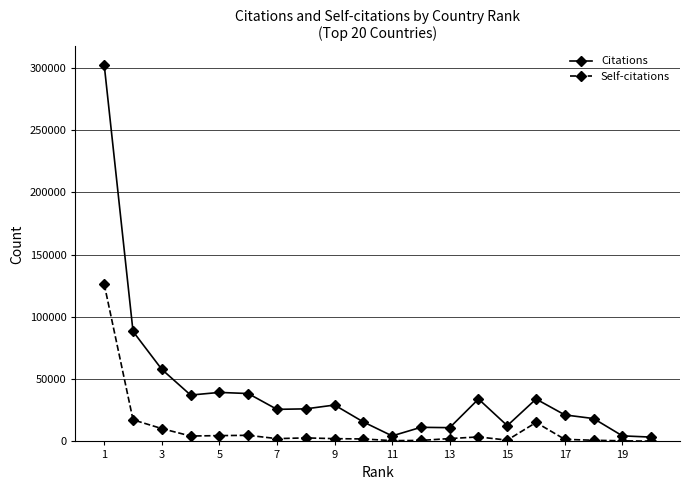

What is the minimum value for Citations?

3463